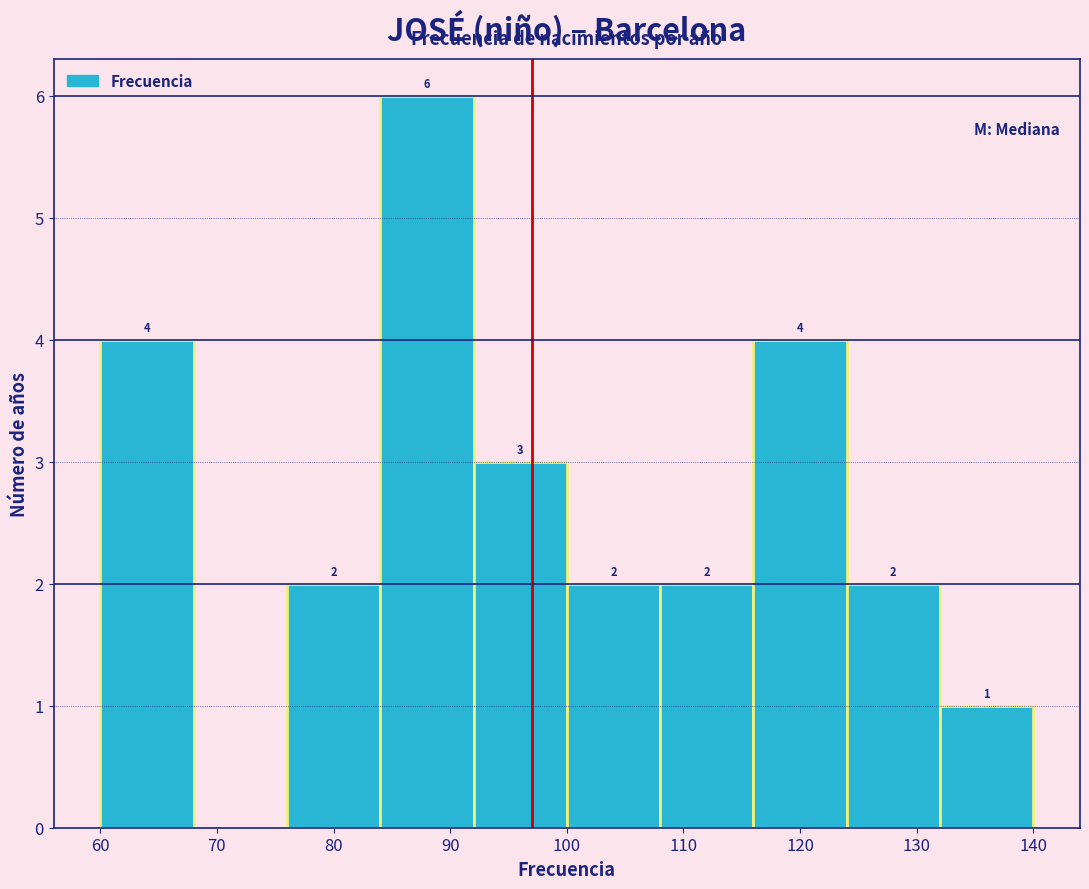

Over which range of the x-axis is the bar tallest?

84 to 92